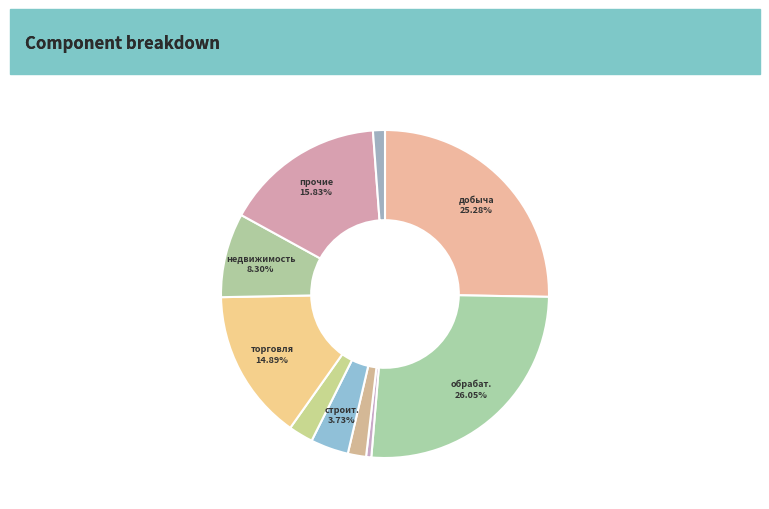

To the nearest percent, what is the average slice percentage?

10%